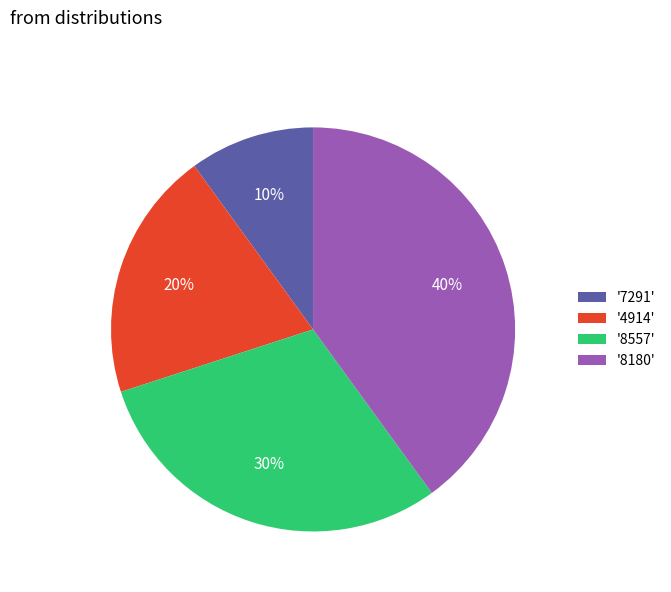

Rank the categories by value from lowest to highest.

'7291', '4914', '8557', '8180'